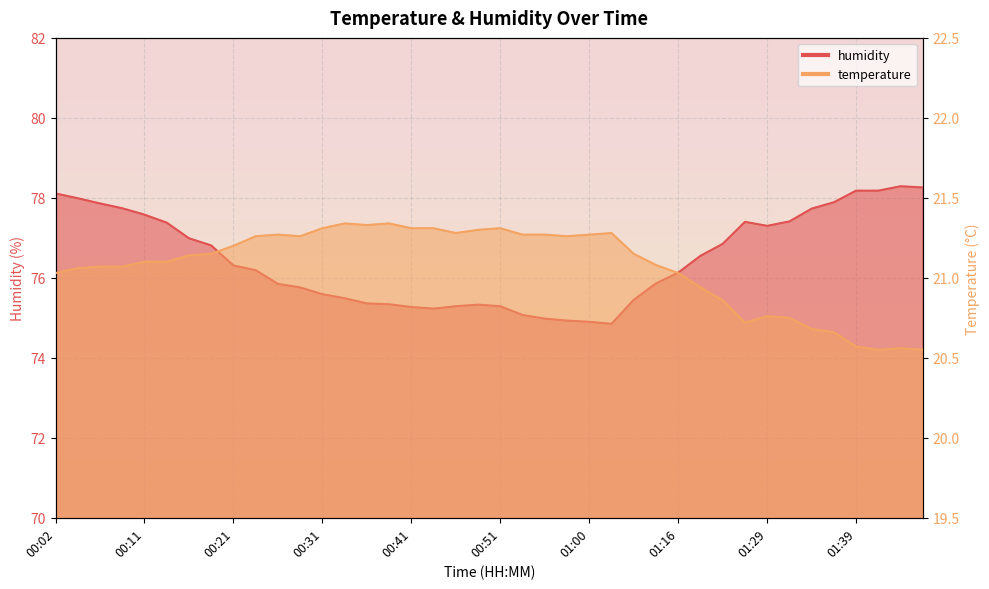

What is the value of the humidity point at the 23rd from the left?

75.0